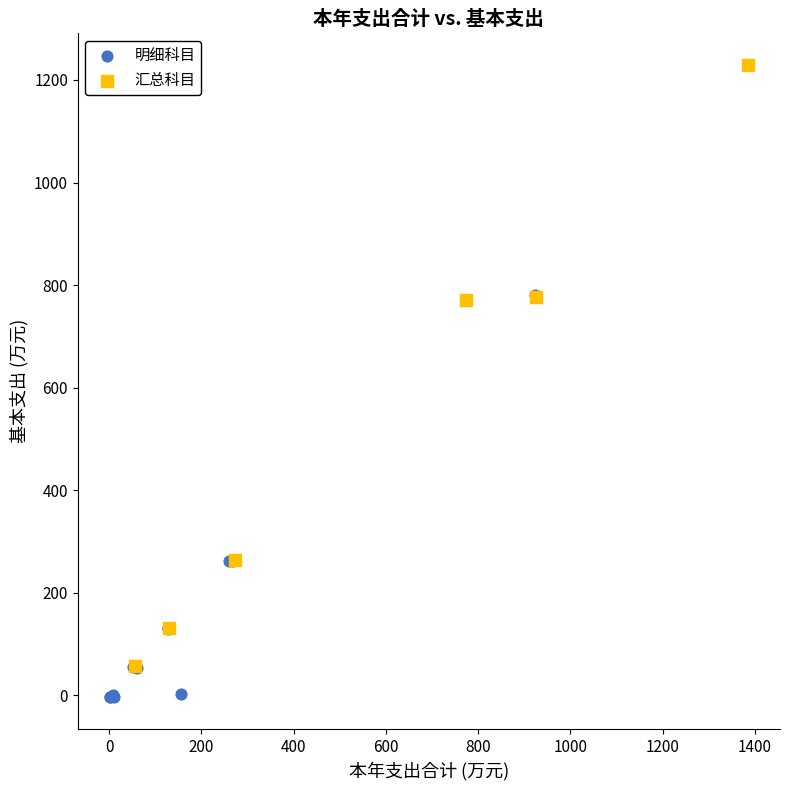

Which series reaches the minimum Y coordinate?

明细科目